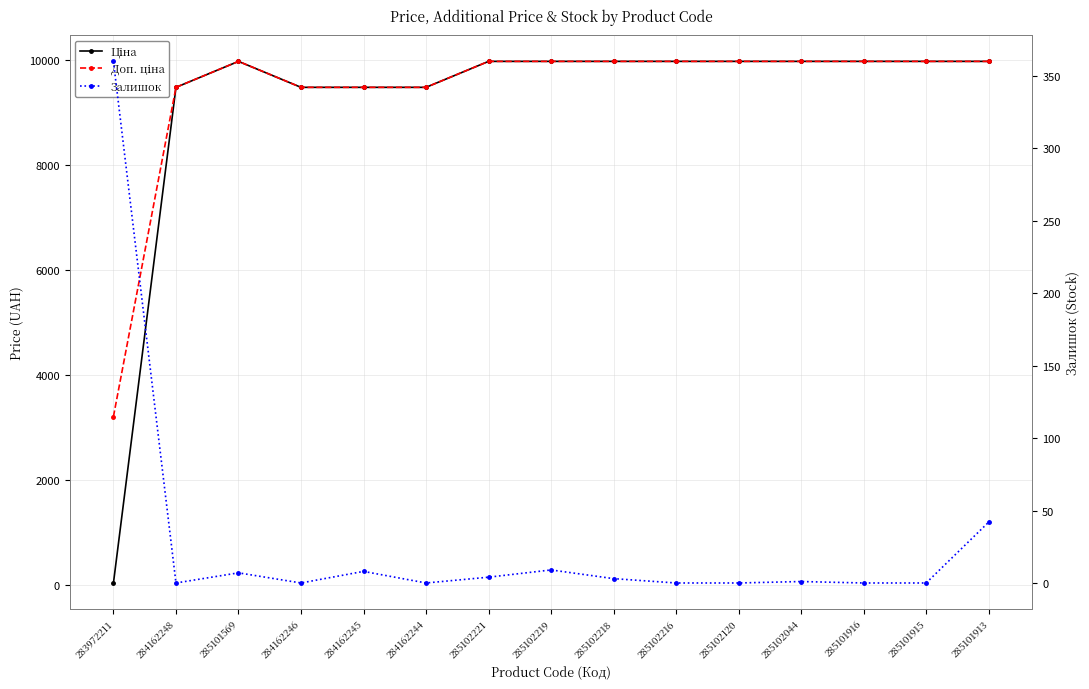

What is the approximate value of Залишок at 283972211?

360.0